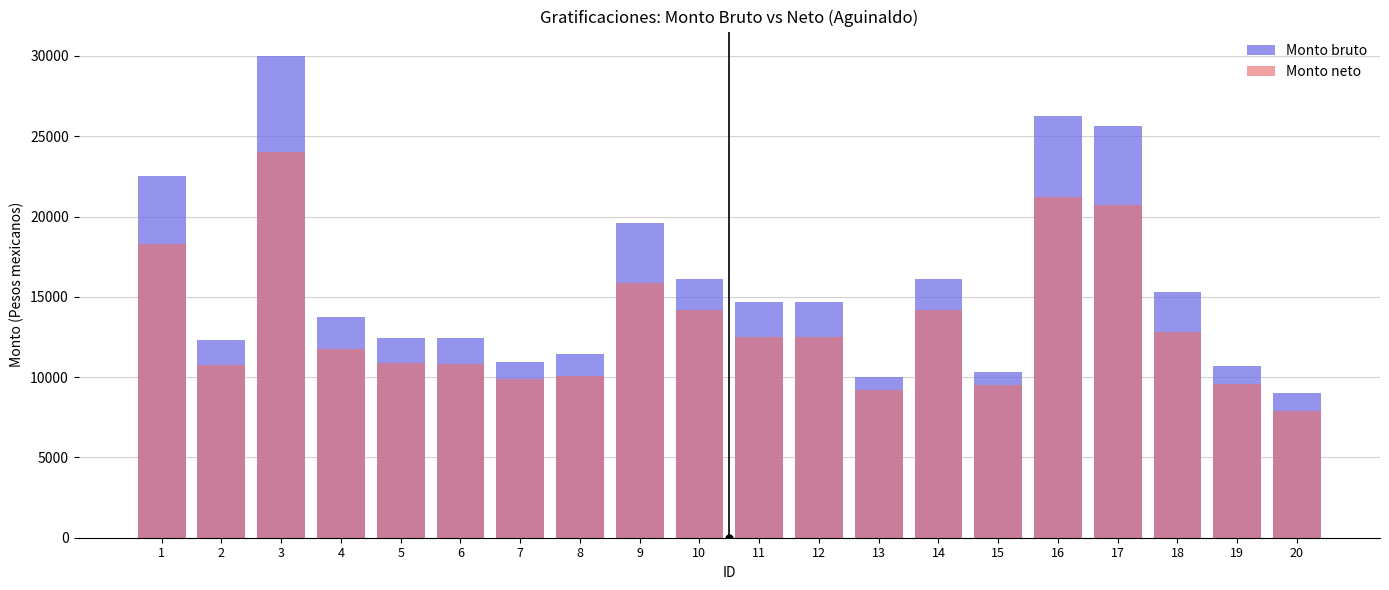

Rank the series by their maximum value, from lowest to highest.

Monto neto, Monto bruto